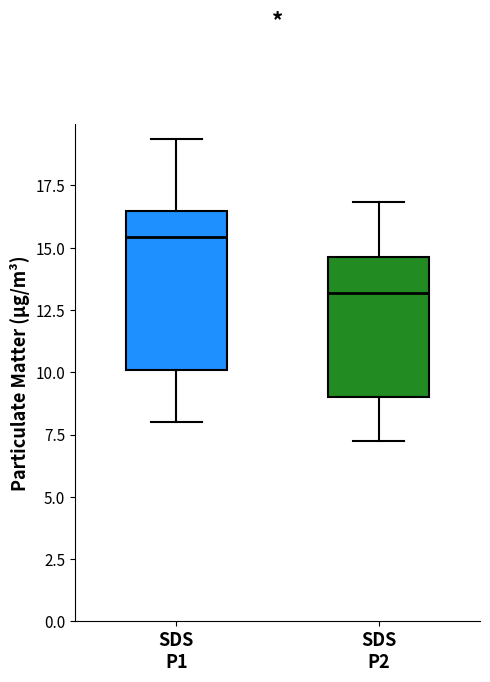

Reading left to right, read every box against the y-axis: the position of its median line, the range the box covers, and the ends of its whiskers. The values are not printed on the chart, so give them approximately, as read against the axis.

SDS P1: median 15.5, box 10.0 to 16.5, whiskers 8.0 to 19.5
SDS P2: median 13.0, box 9.0 to 14.5, whiskers 7.0 to 17.0